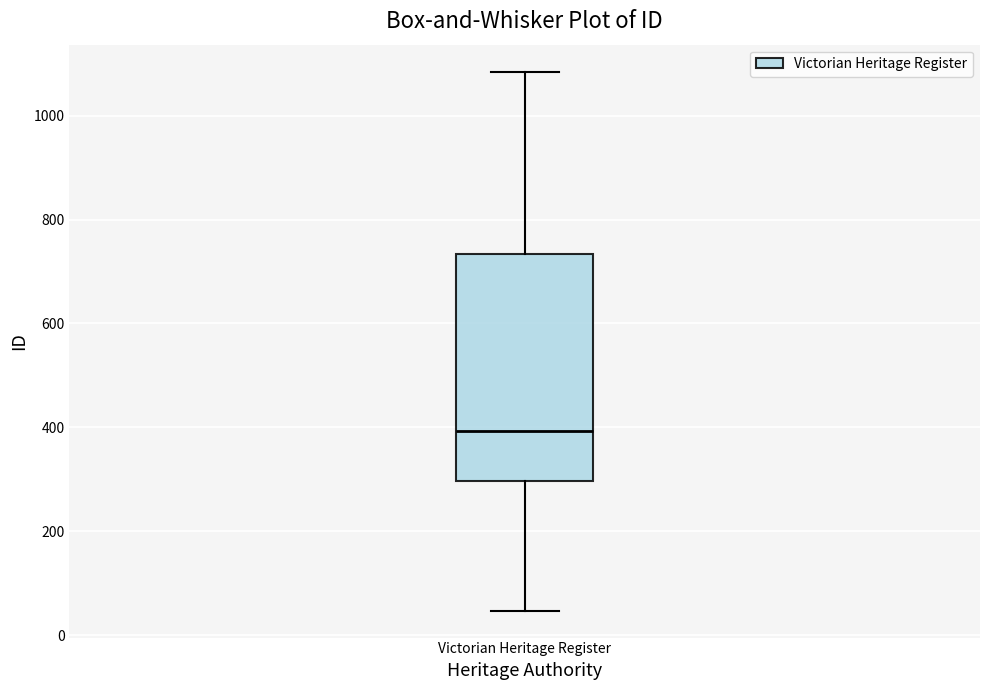

Transcribe this box plot: give where the median line is, the range the box spans, and where the two whiskers end, as read against the y-axis. The values are not printed on the chart, so give them approximately, as read against the axis.

median 400, box 300 to 740, whiskers 40 to 1080